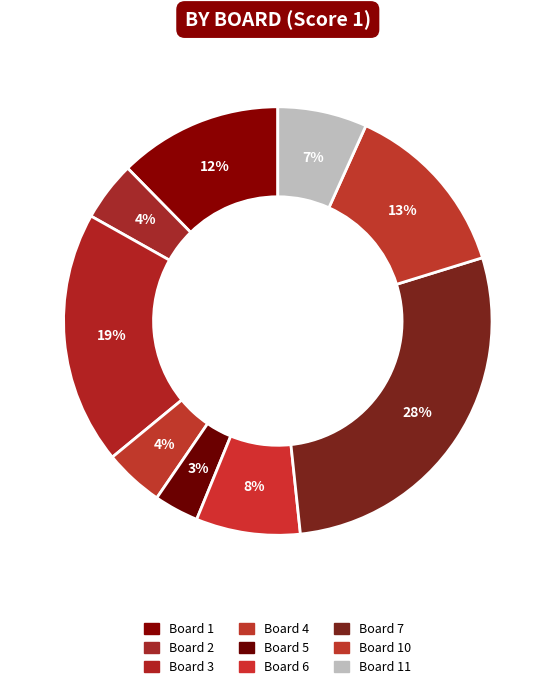

How many slices are in this pie chart?

9